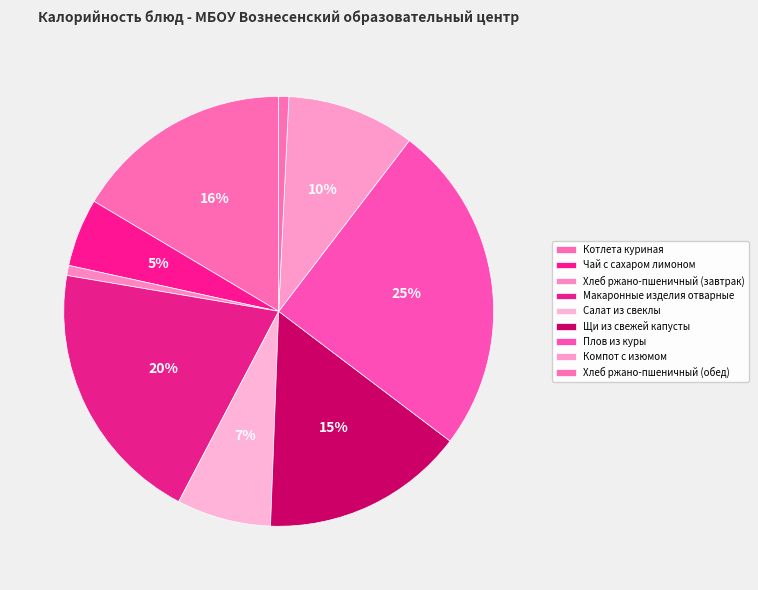

How many segments does this pie chart have?

9